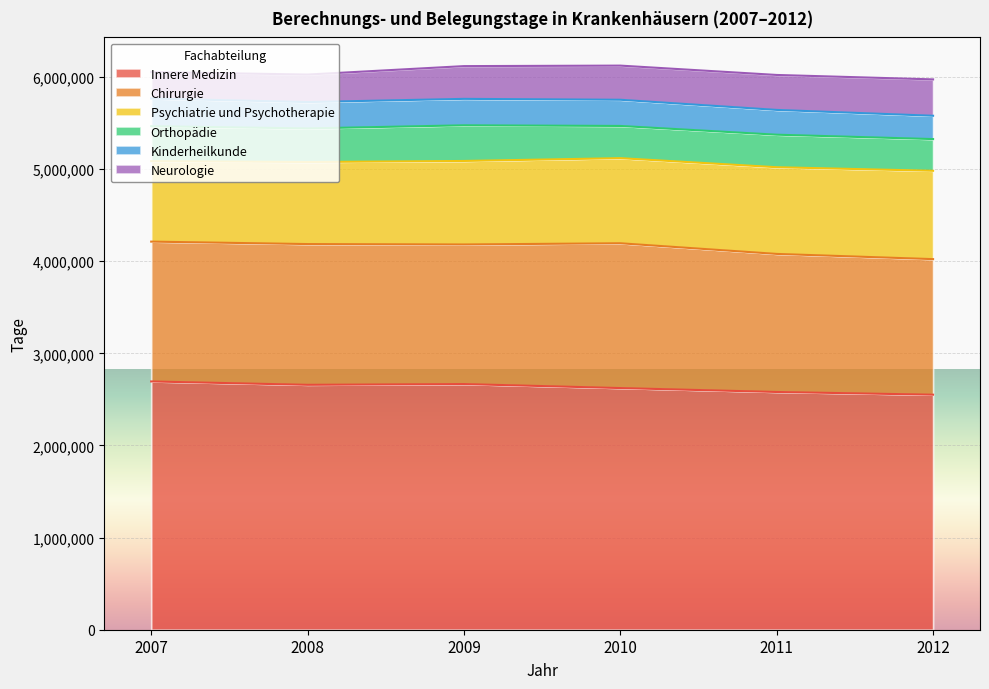

At 2008, list the series in order from smallest to largest.

Kinderheilkunde, Neurologie, Orthopädie, Psychiatrie und Psychotherapie, Chirurgie, Innere Medizin